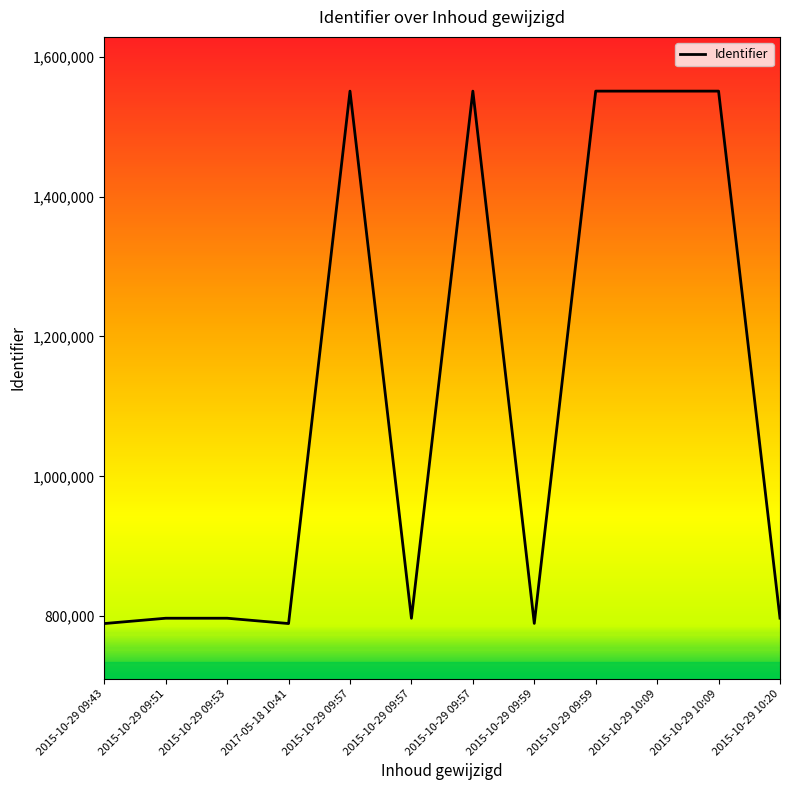

At which label is the value closest to 1170080?

2015-10-29 10:20